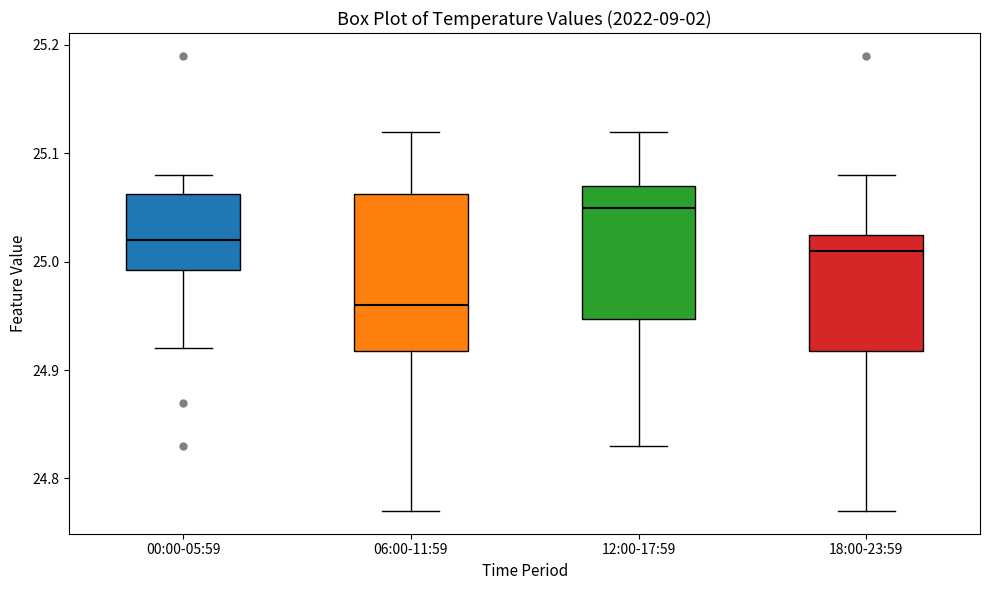

Reading left to right, transcribe this box plot: for each box, give where its median line is, the range the box spans, and where its two whiskers end, as read against the y-axis. The values are not printed on the chart, so give them approximately, as read against the axis.

00:00-05:59: median 25.02, box 24.99 to 25.06, whiskers 24.92 to 25.08
06:00-11:59: median 24.96, box 24.92 to 25.06, whiskers 24.77 to 25.12
12:00-17:59: median 25.05, box 24.95 to 25.07, whiskers 24.83 to 25.12
18:00-23:59: median 25.01, box 24.92 to 25.03, whiskers 24.77 to 25.08